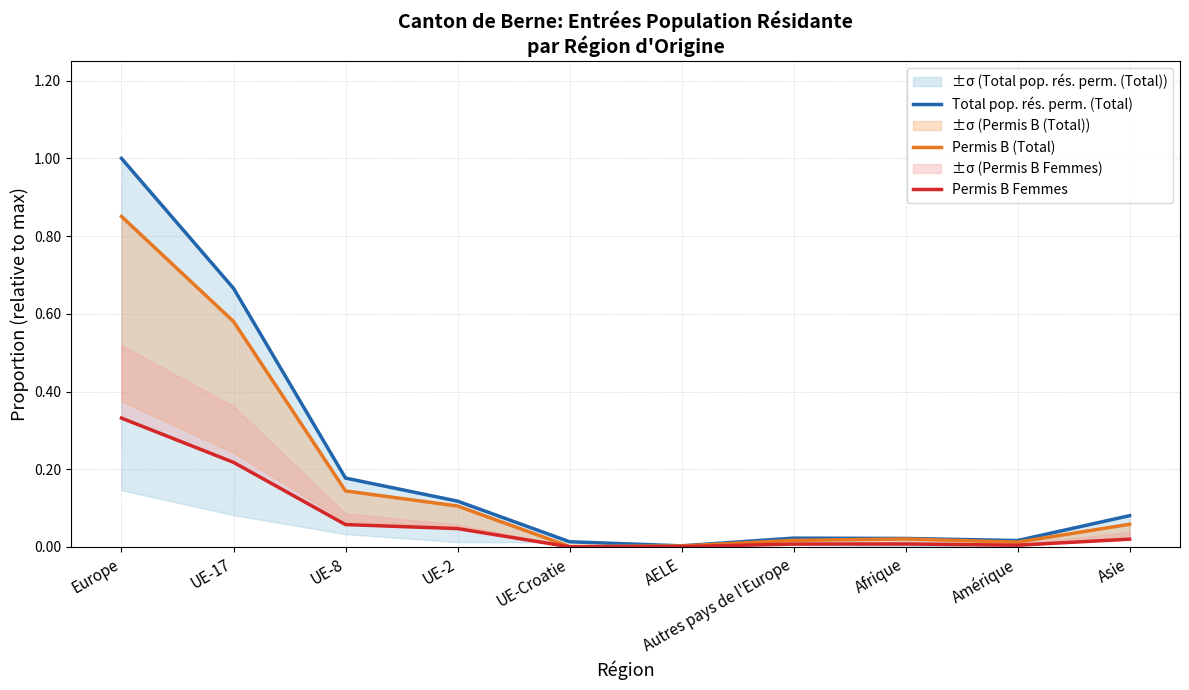

True or false: Total pop. rés. perm. (Total) has a value of 1.0 at Europe.

True